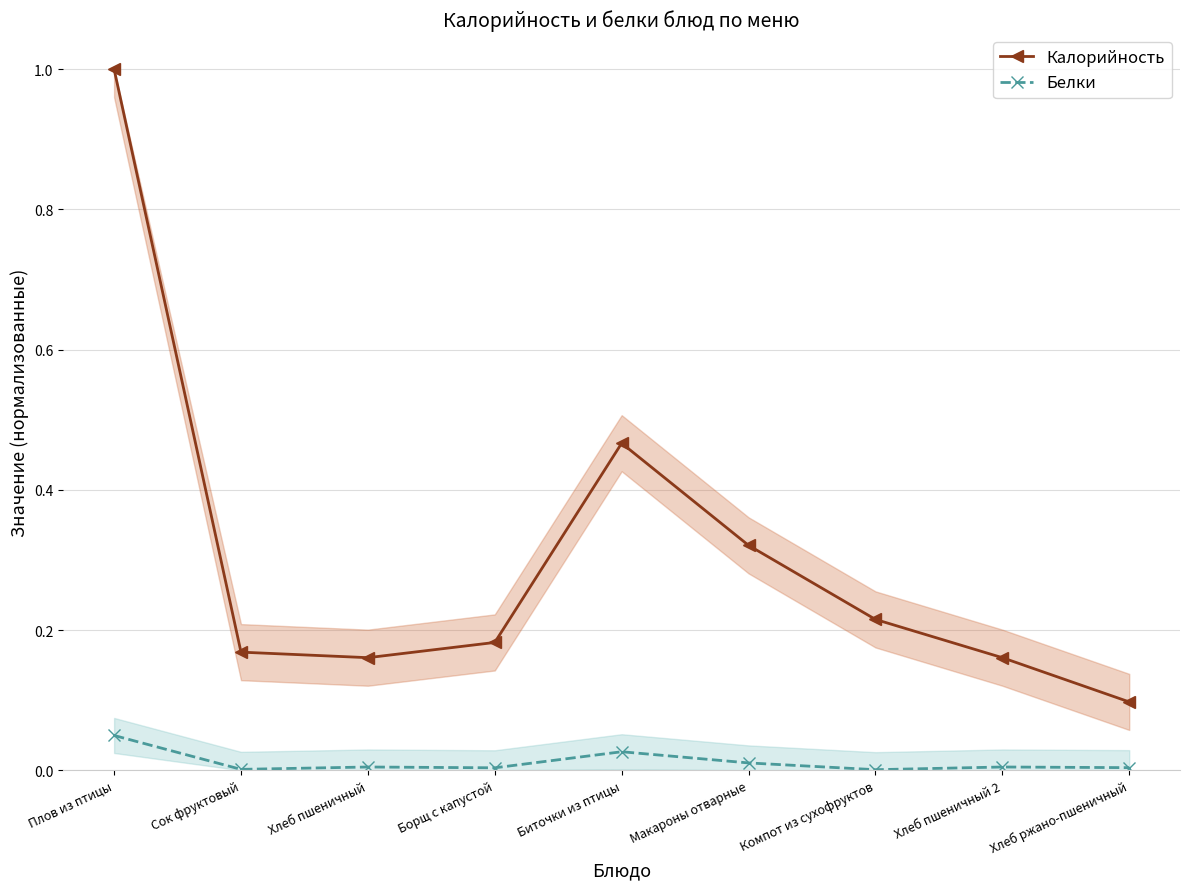

How many interior local peaks does the Белки series have?

3